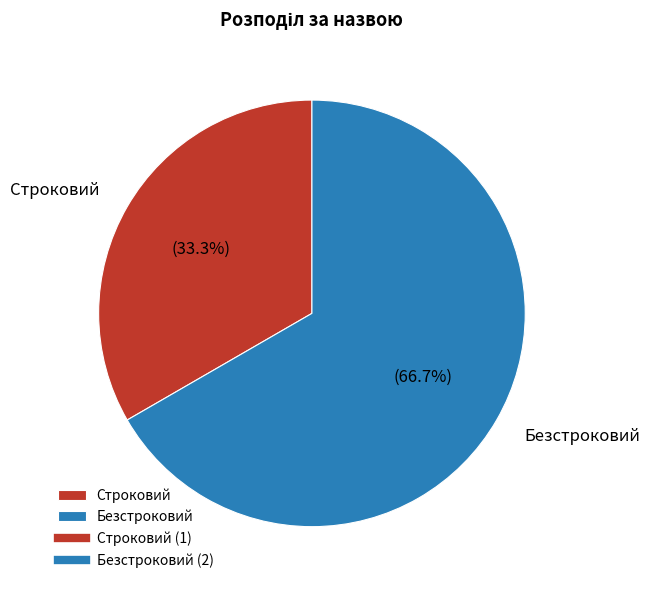

Approximately how many times larger is the value at Безстроковий compared to Строковий?

2.0